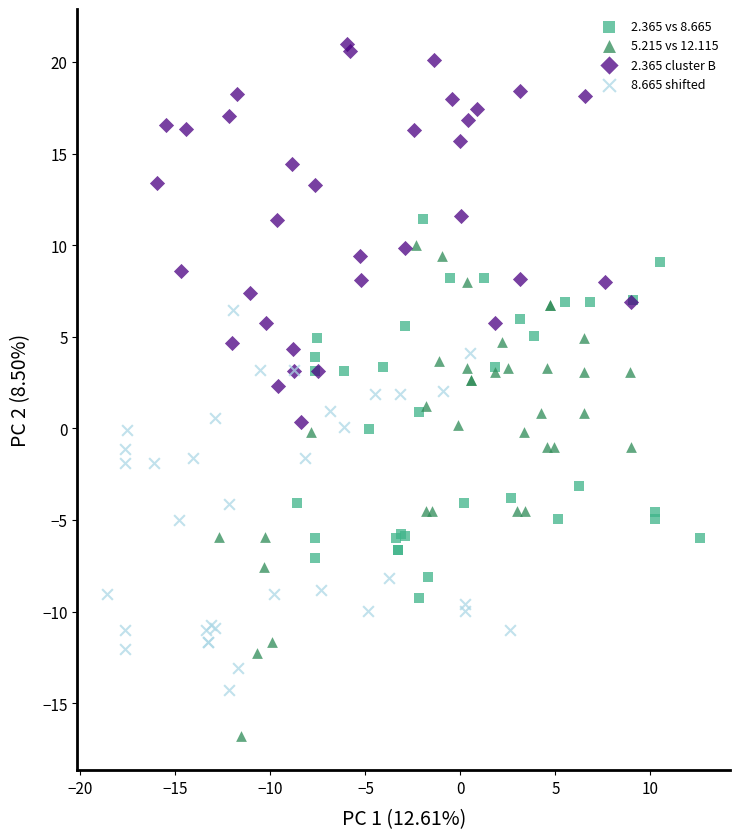

Which series has the widest spread of Y values?

5.215 vs 12.115